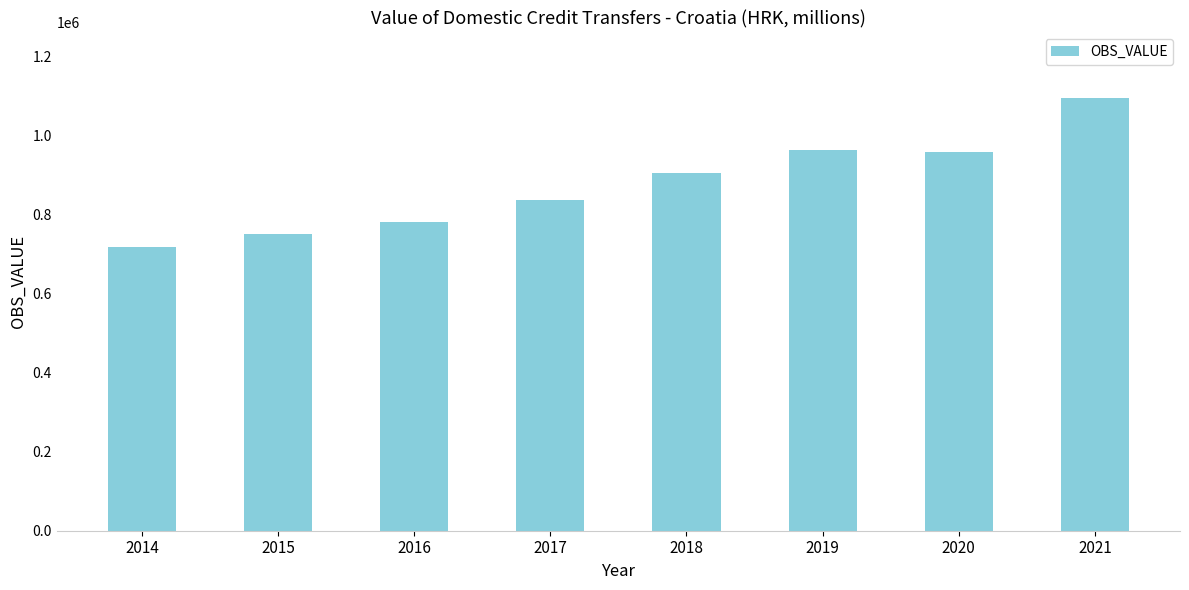

Which label corresponds to the smallest value in the chart?

2014